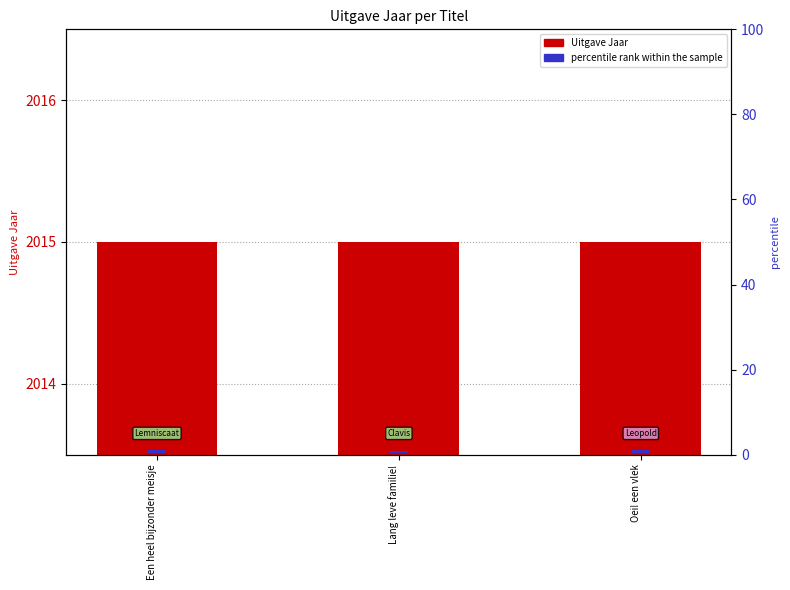

Which label corresponds to the smallest value in the chart?

Lang leve familie!